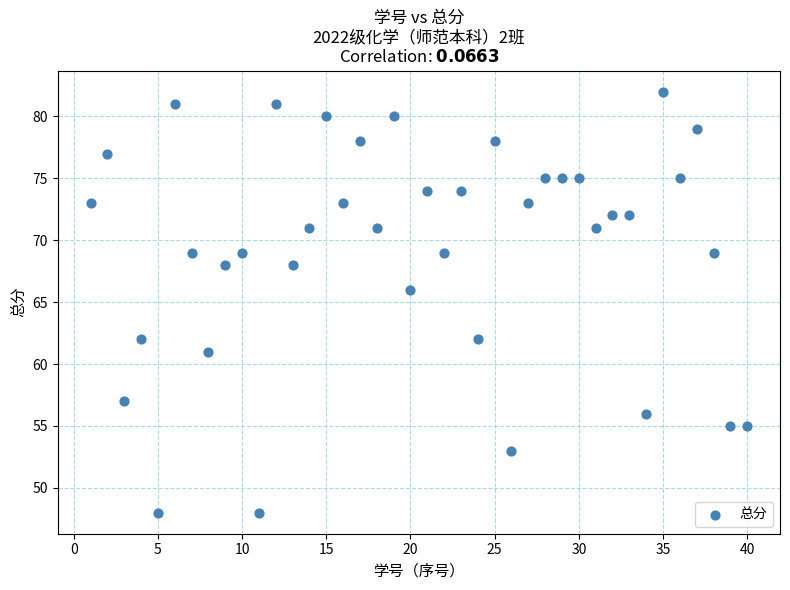

What is the range of X values (max minus min)?

39